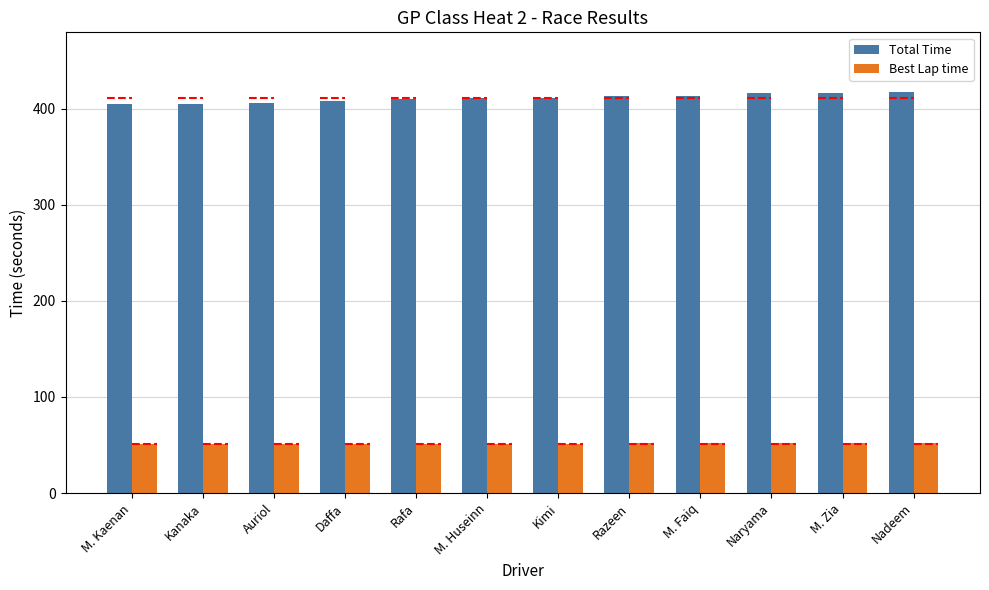

What are all the series names shown in the legend?

Total Time, Best Lap time